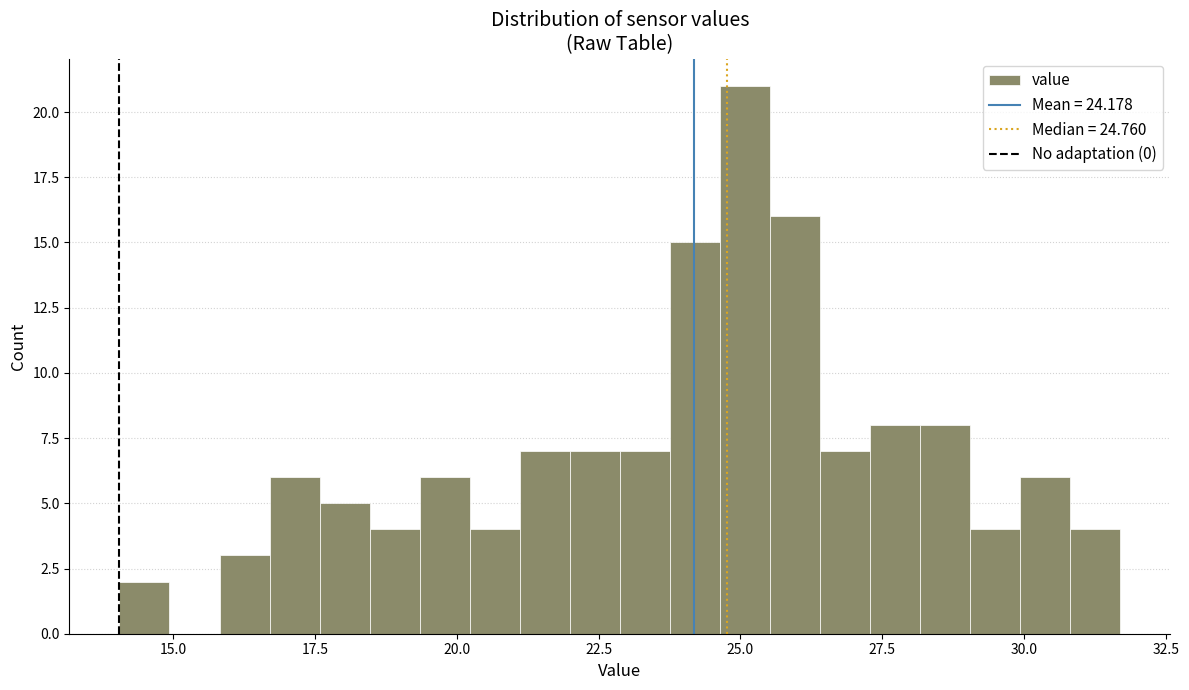

Around what value on the x-axis is the tallest bar? Give the approximate position of its centre, as read against the axis.

25.0